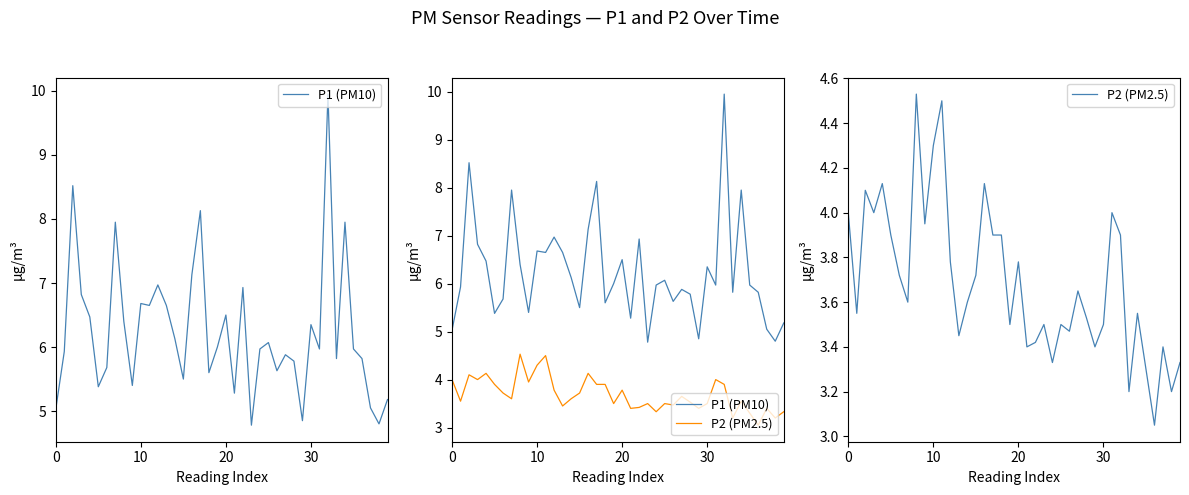

Between 7 and 32, which is larger?

32